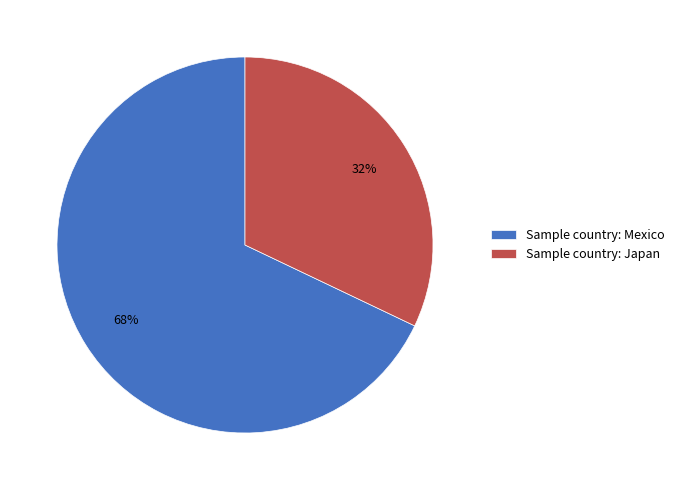

Is it true that Sample country: Mexico is 58% of the pie?

False